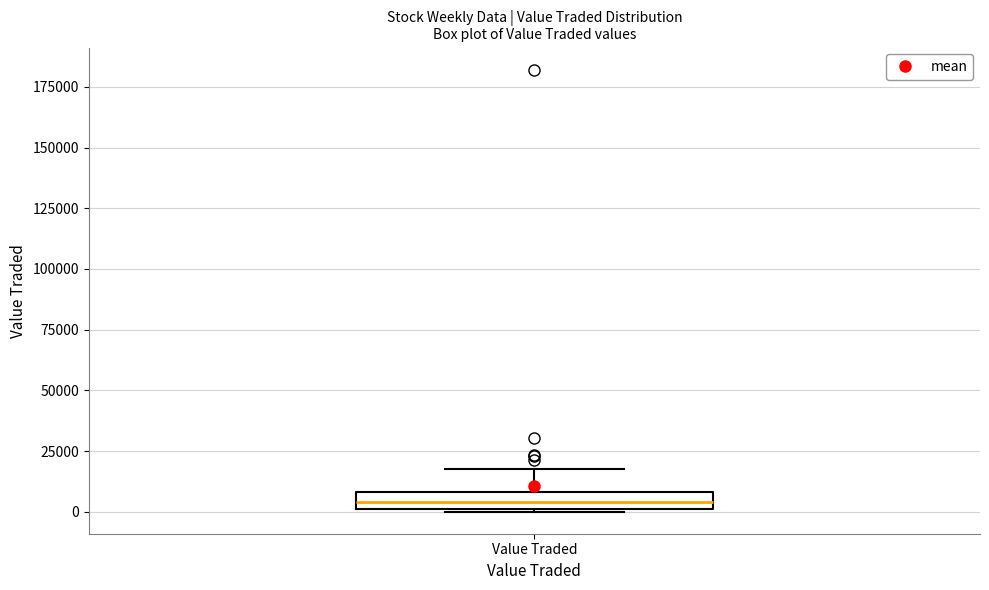

Where is the lower edge of the box for Value Traded on the y-axis? The values are not printed on the chart, so give them approximately, as read against the axis.

0